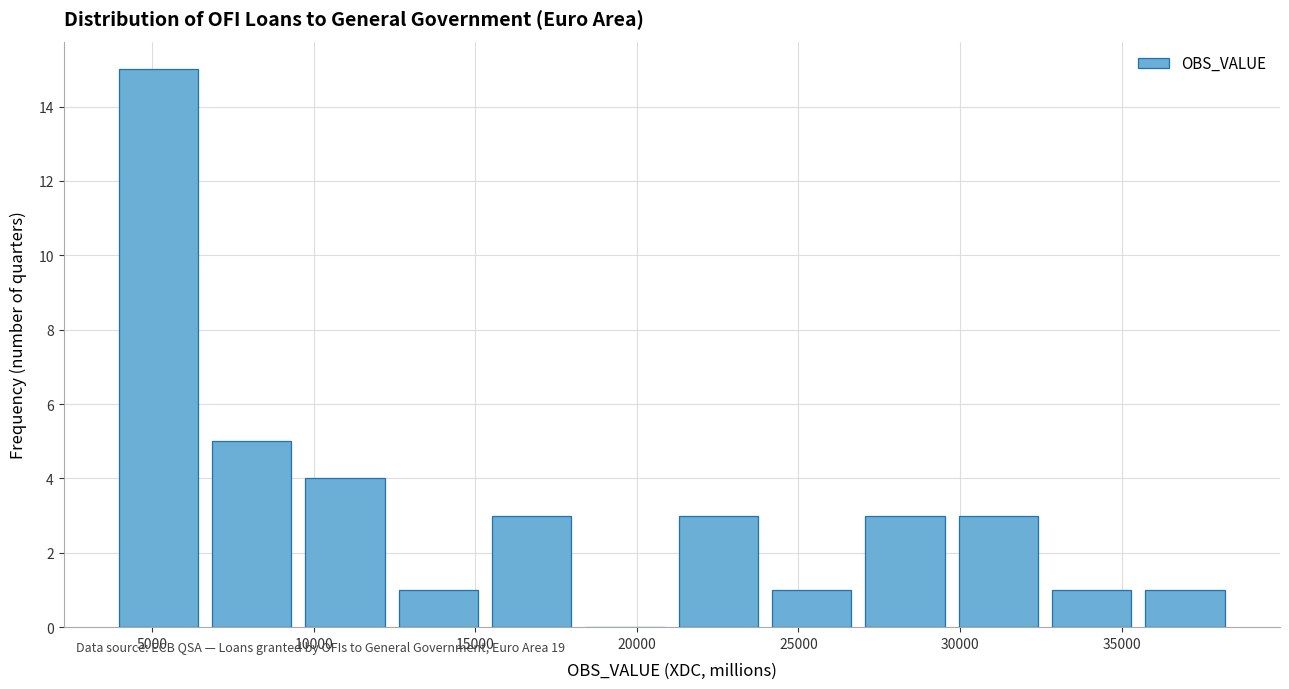

Over which range of the x-axis is the bar tallest?

4000 to 6500